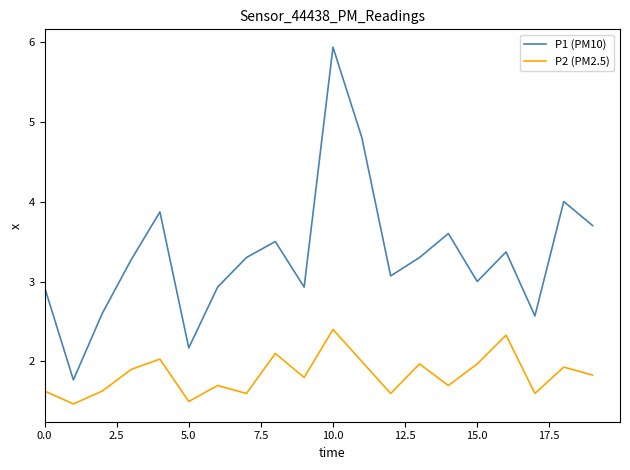

What is the sum of all P2 (PM2.5) values?

36.7